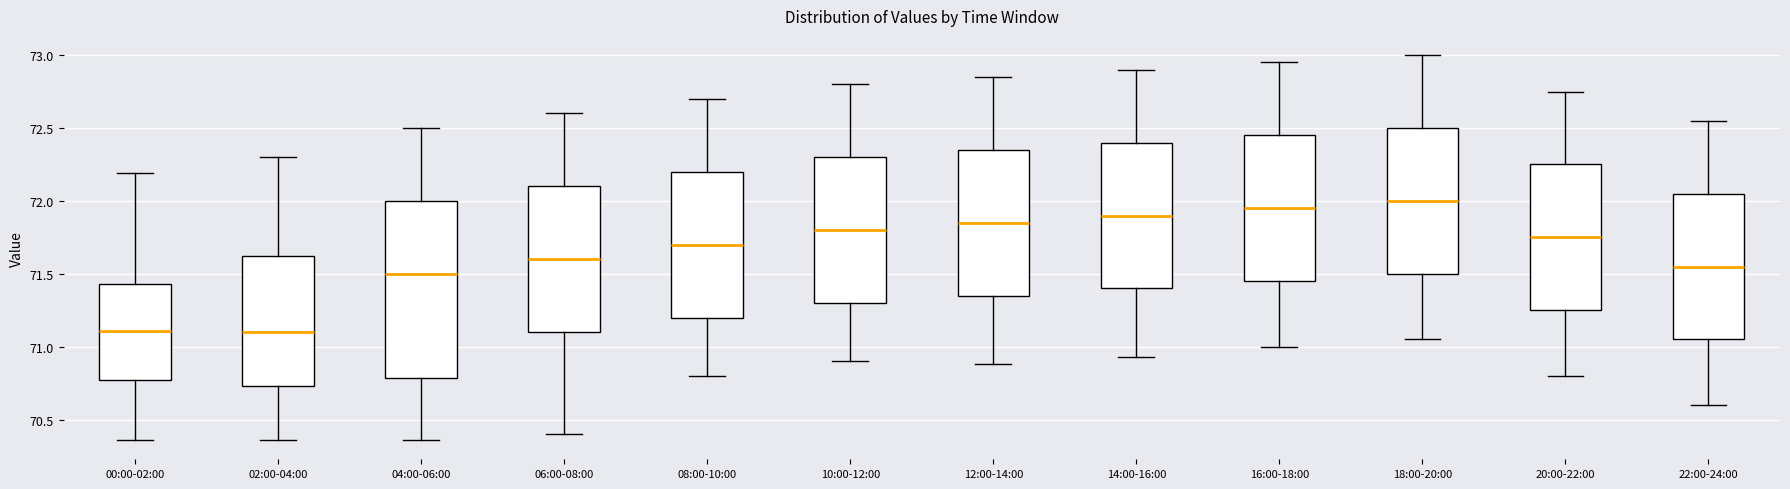

Comparing the boxes themselves (not the whiskers), which one is the tallest?

04:00-06:00